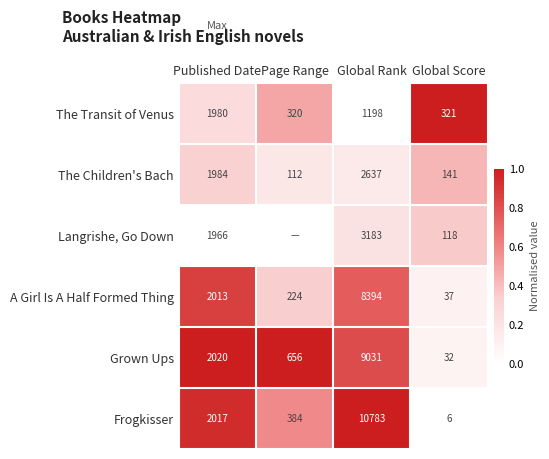

At how many categories does at least one series exceed 0?

4